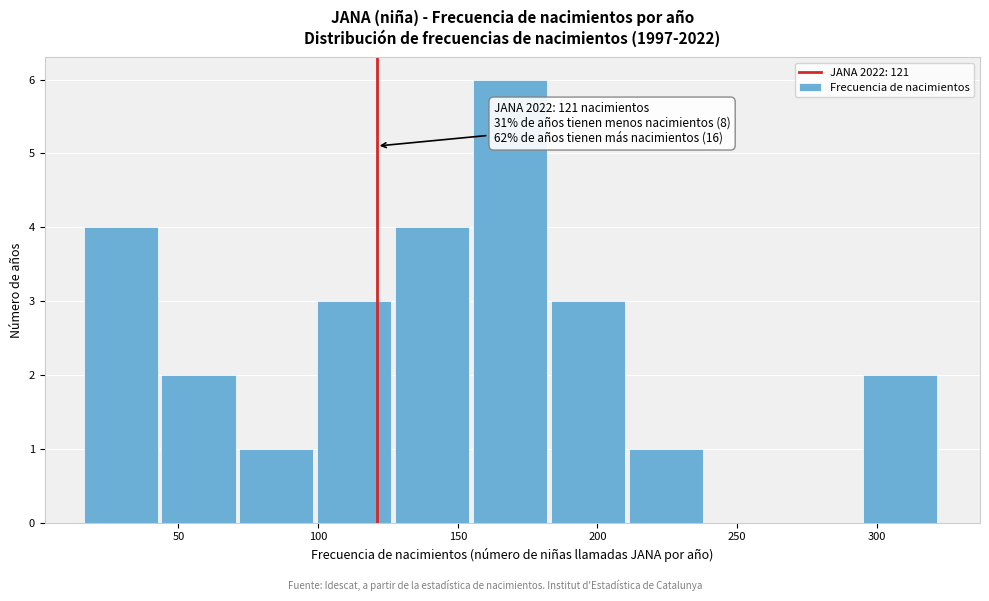

Over which range of the x-axis is the bar tallest?

155 to 185